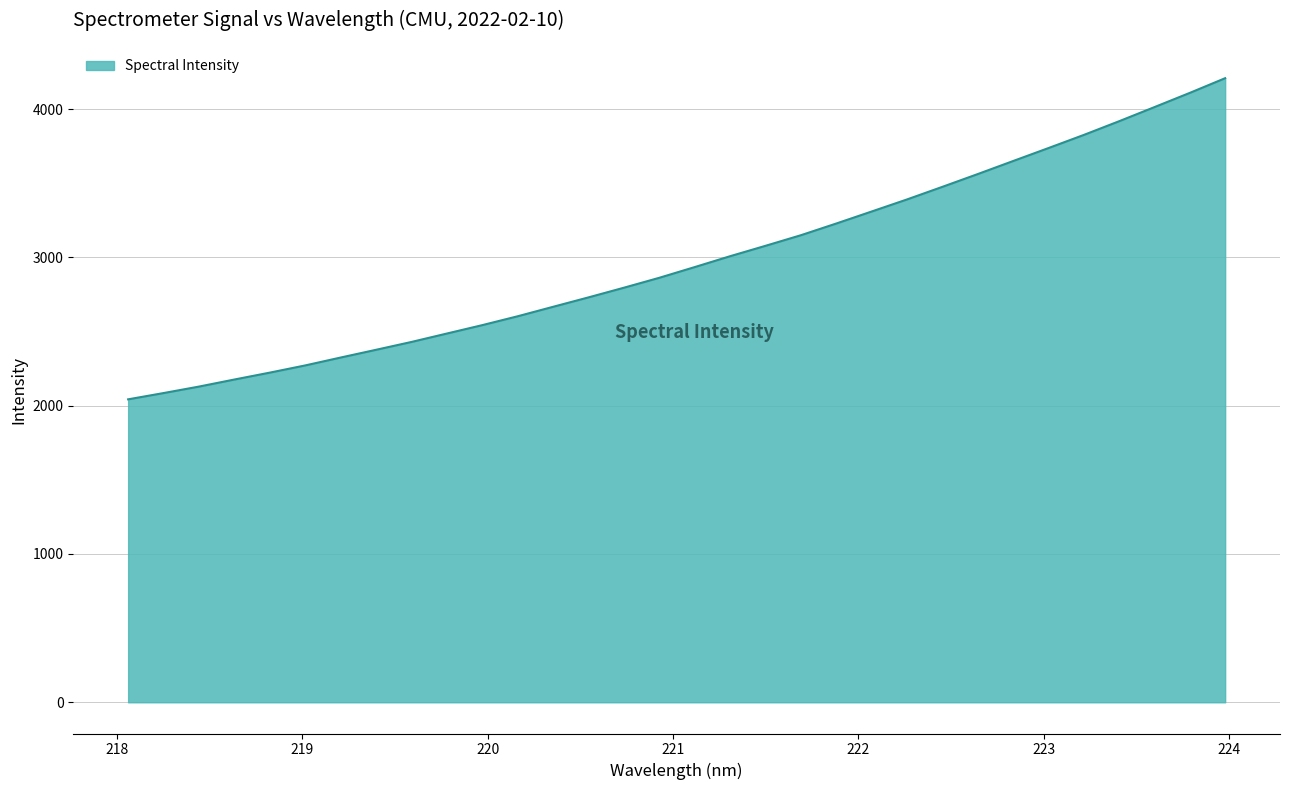

What is the maximum value shown in the chart?

4207.7